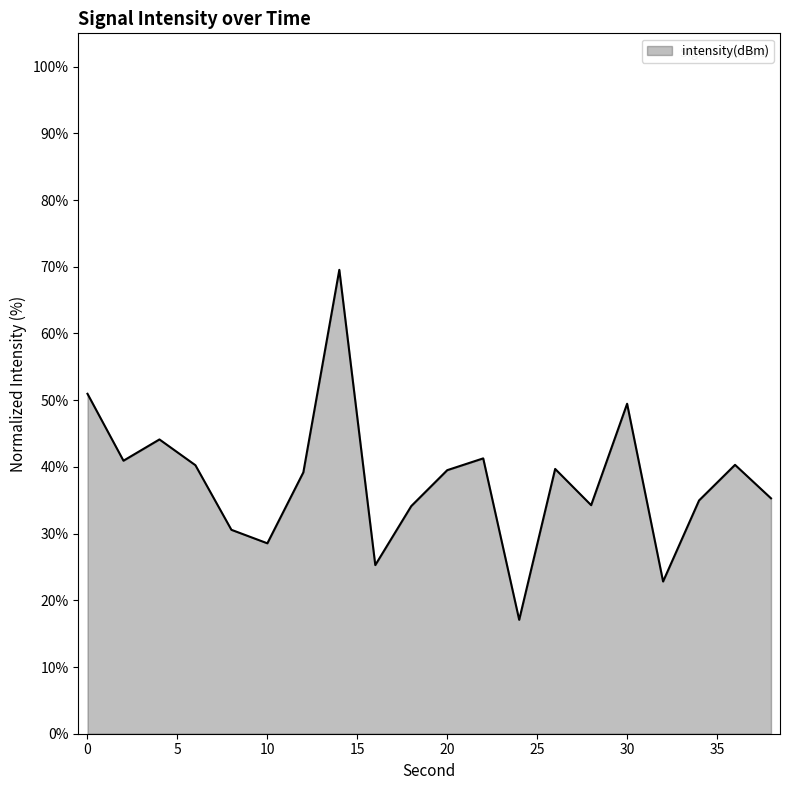

What is the sum of all values?

758.2